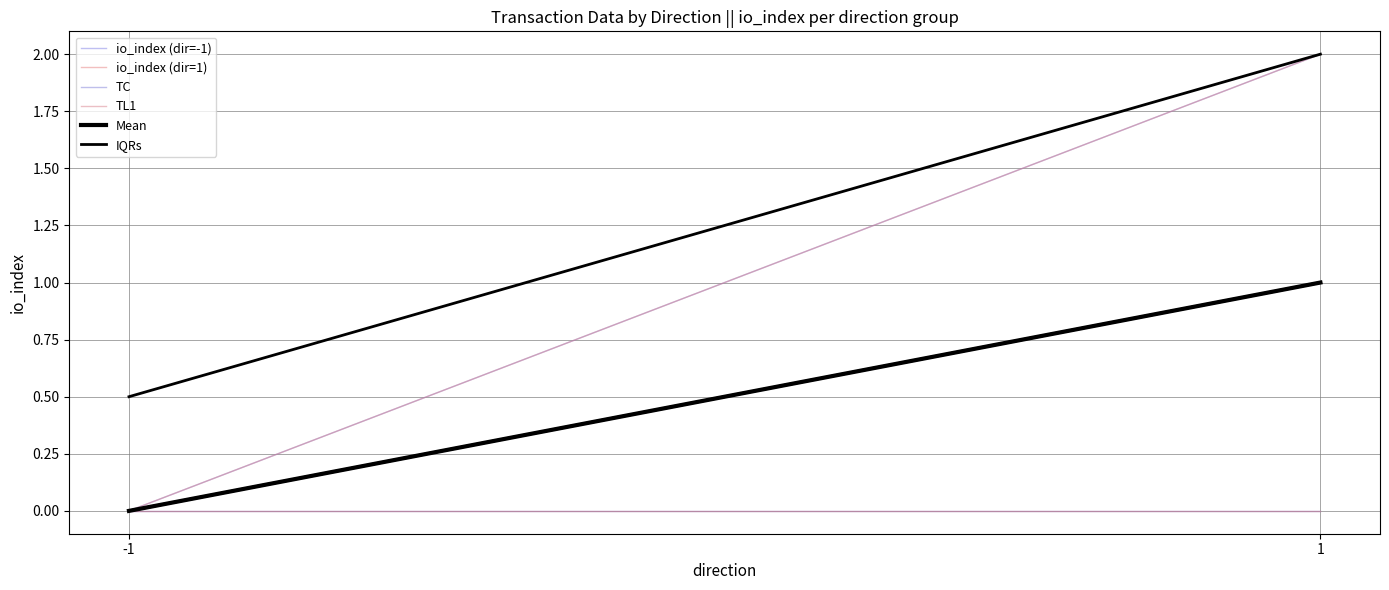

Between -1 and 1, which is larger?

1